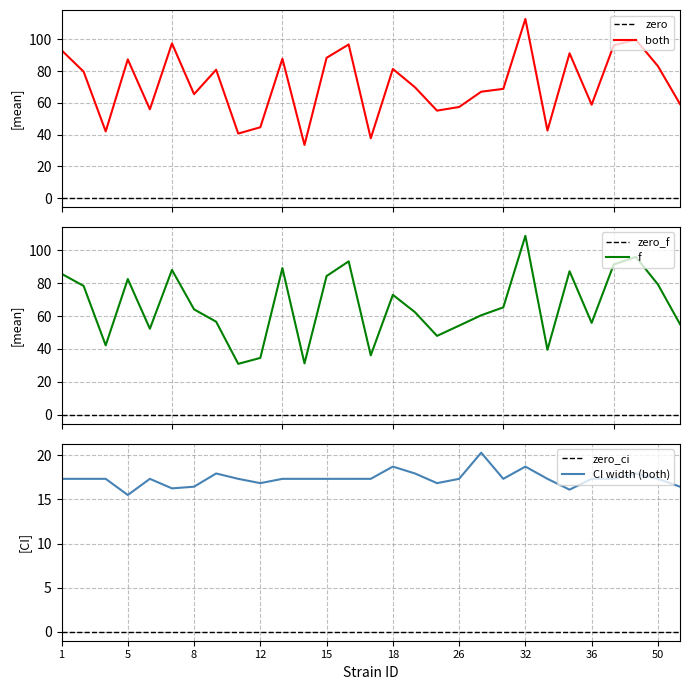

True or false: f has a value of 144.8 at 16.

False